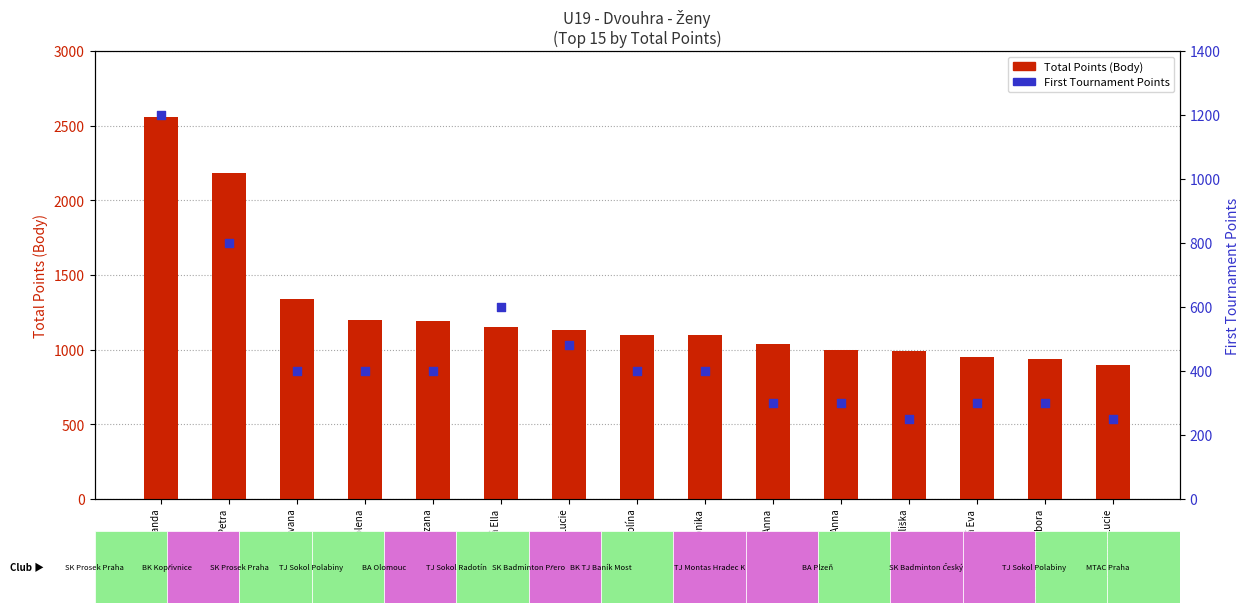

Which series has the widest spread of Y values?

Total Points (Body)